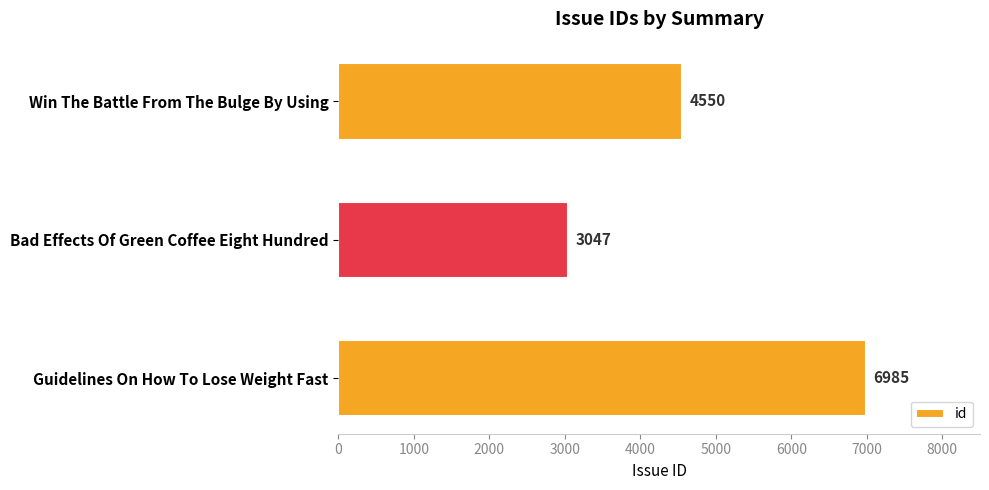

Does the chart contain any negative values?

No